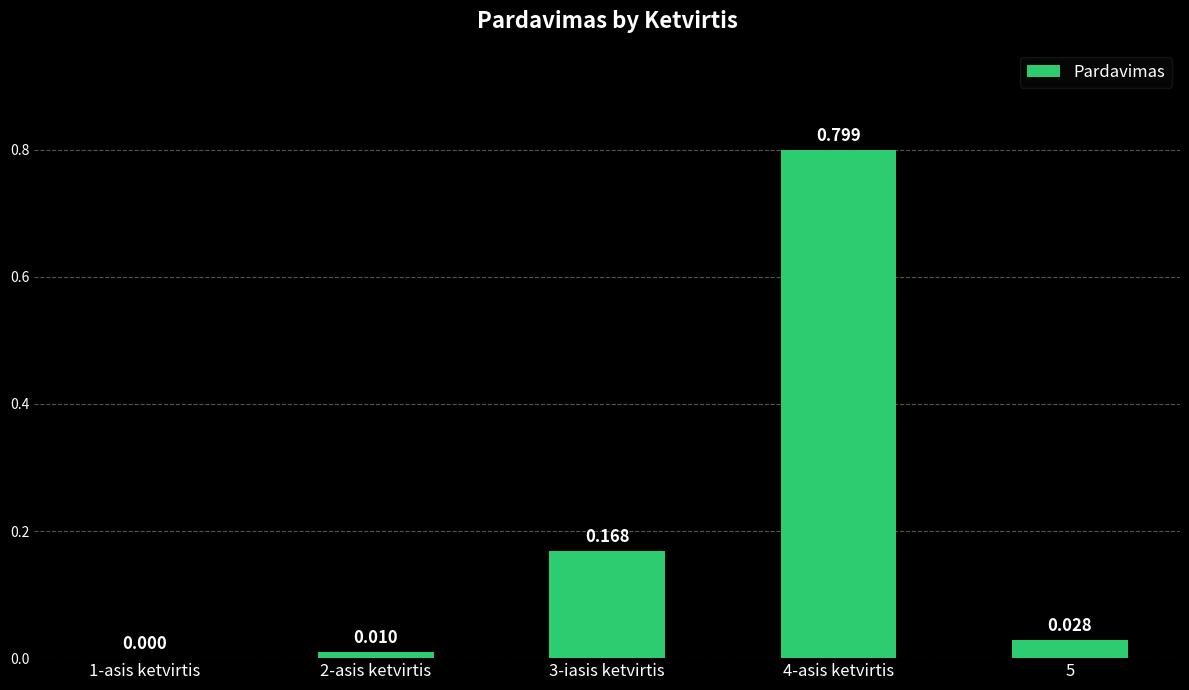

Count the number of values greater than 0.

4